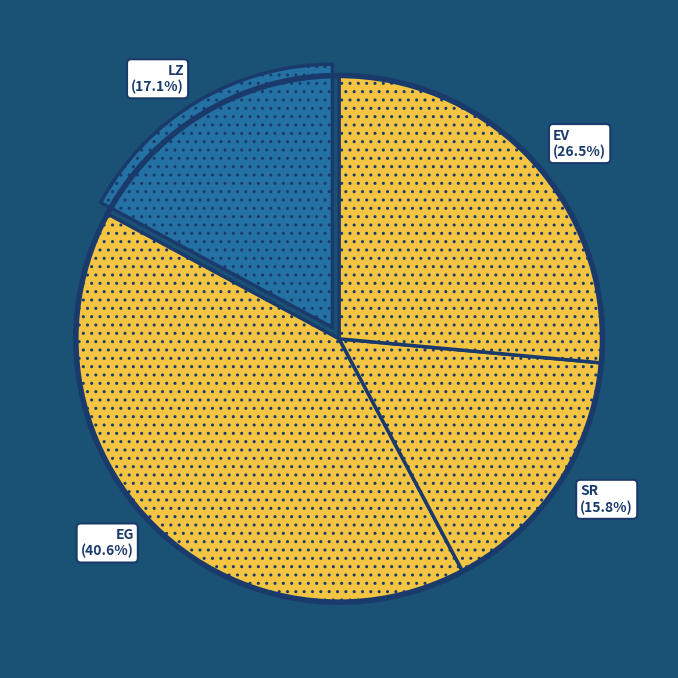

What is the largest slice in the pie chart?

EG